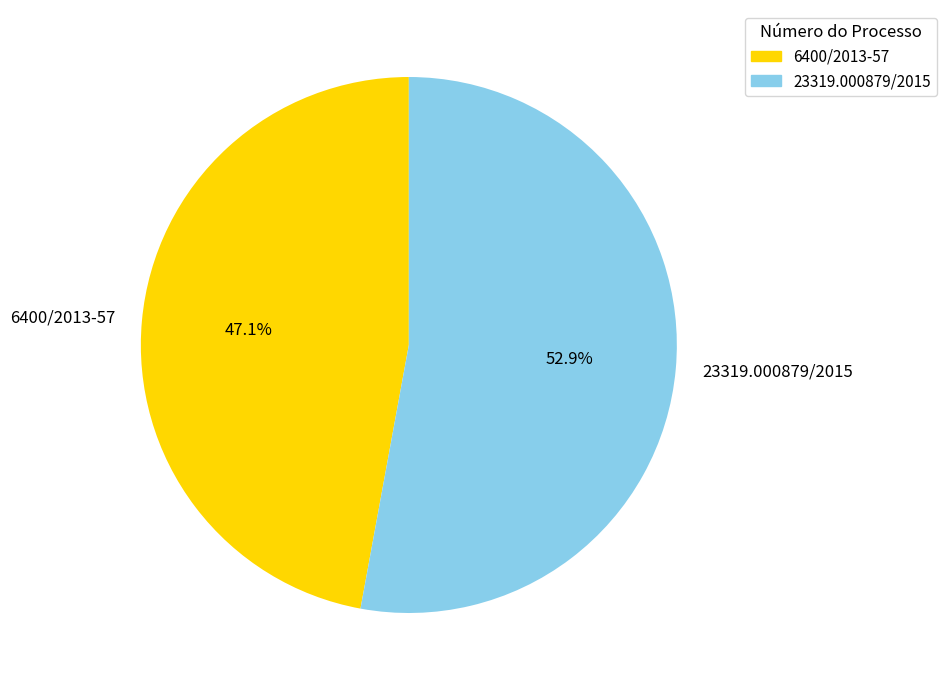

Rank the categories by value from lowest to highest.

6400/2013-57, 23319.000879/2015